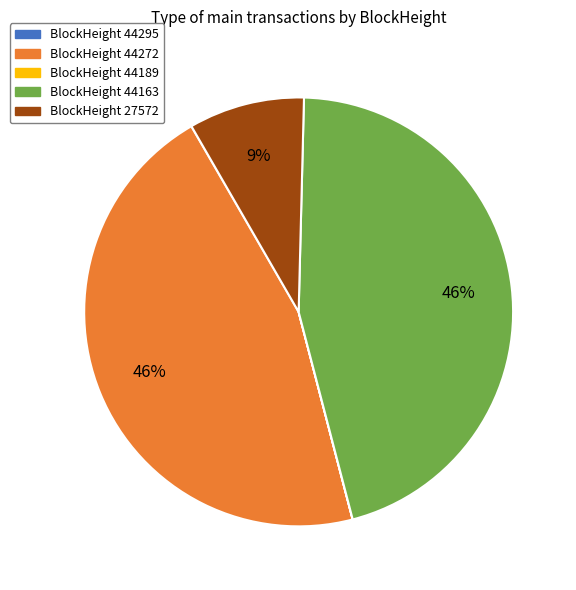

Is there a majority slice in this chart?

No